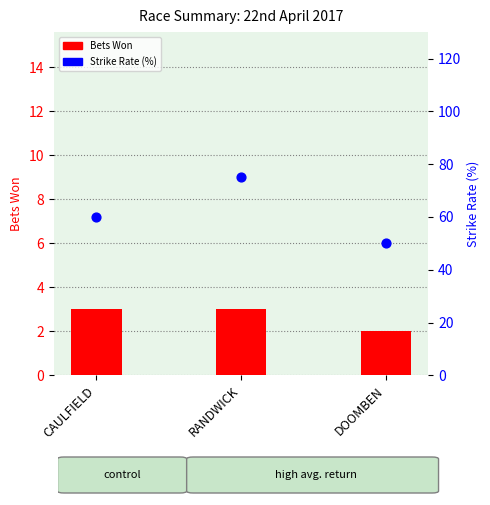

Which series has the largest total across all categories?

Strike Rate (%)